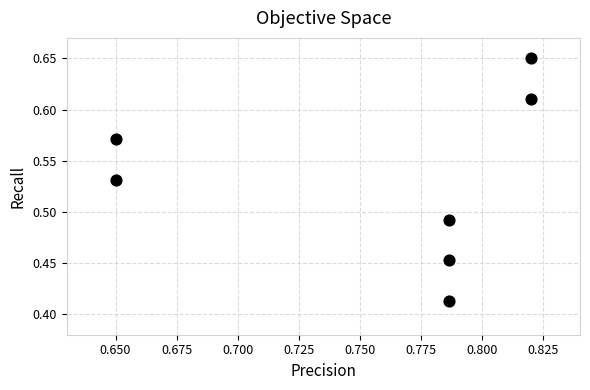

How many data points are displayed?

7